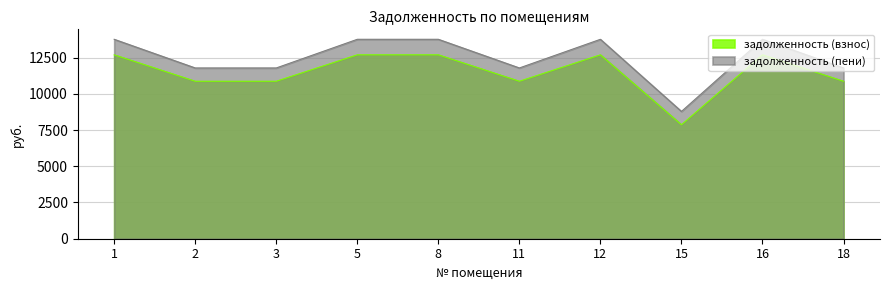

Which series has the largest range (max minus min)?

задолженность (пени)